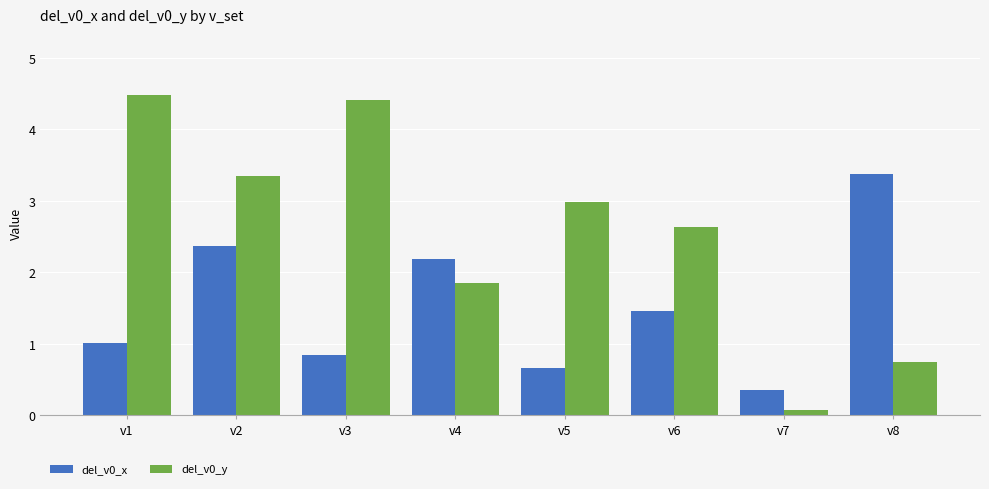

Which label corresponds to the largest value in the chart?

v1